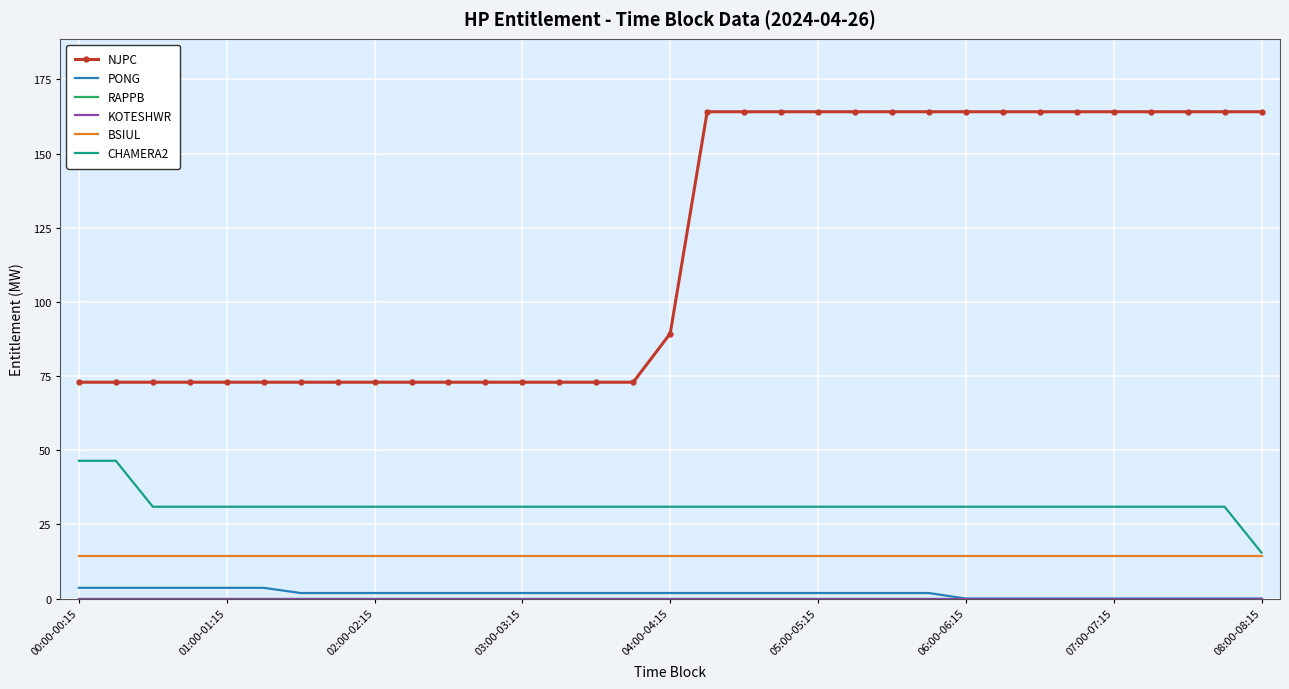

Rank the series by their maximum value, from lowest to highest.

RAPPB, KOTESHWR, PONG, BSIUL, CHAMERA2, NJPC